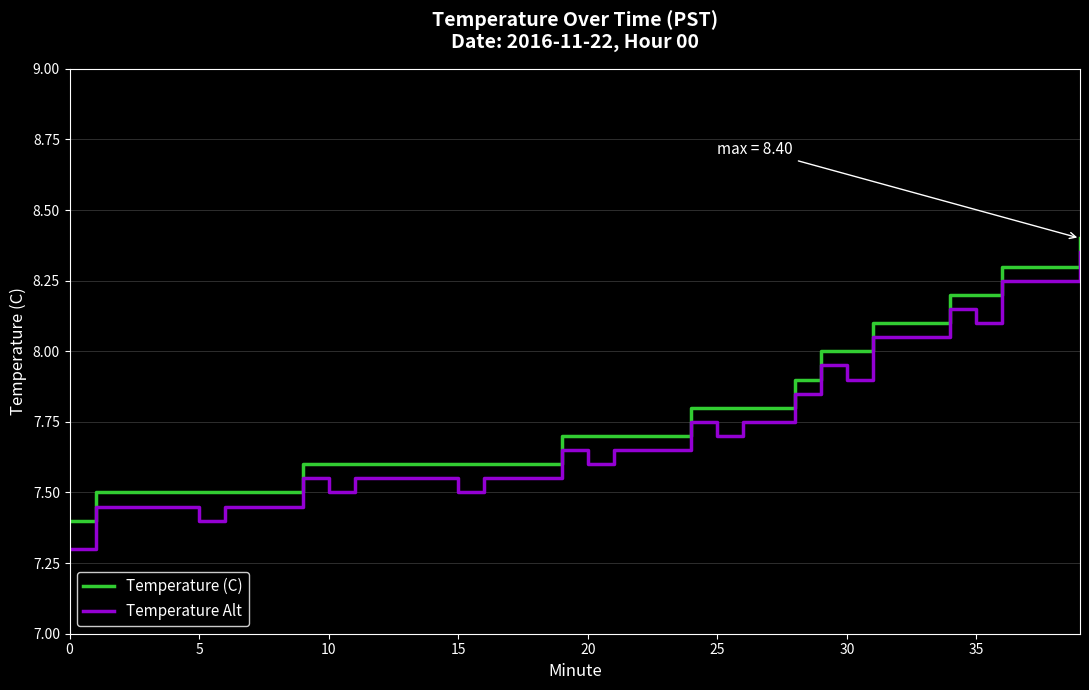

What is the difference between the maximum and minimum values in the Temperature (C) series?

1.0